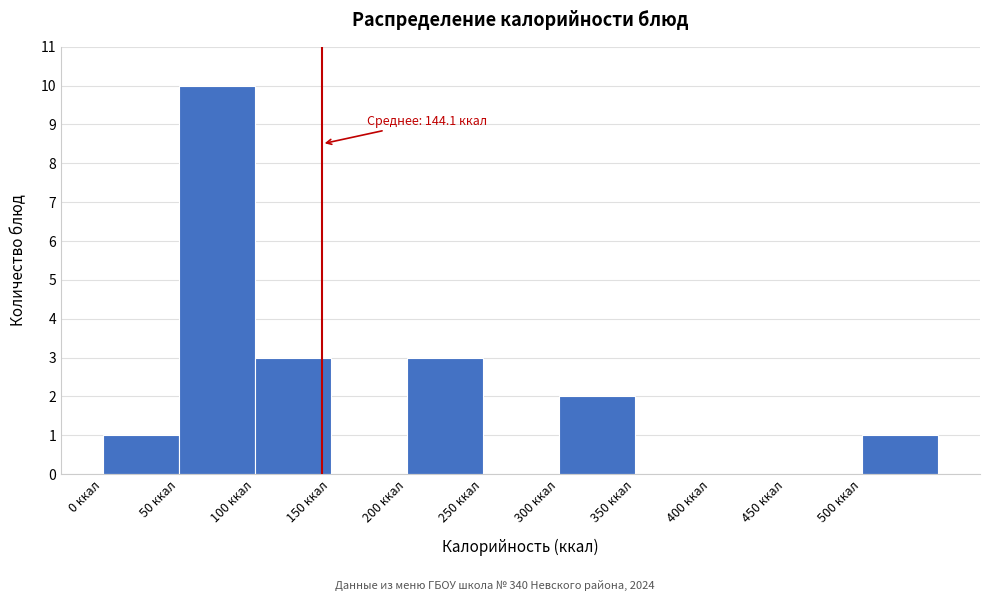

Which range on the x-axis has the tallest bar?

50 to 100